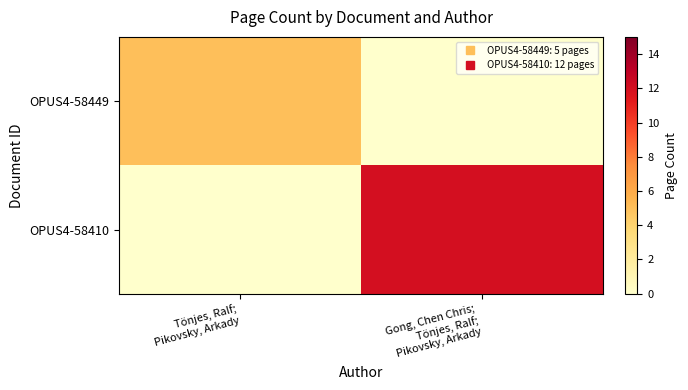

Reading right to left, what are all the values shown in this chart?

OPUS4-58449: Gong, Chen Chris;
Tönjes, Ralf;
Pikovsky, Arkady=0	Tönjes, Ralf;
Pikovsky, Arkady=5
OPUS4-58410: Gong, Chen Chris;
Tönjes, Ralf;
Pikovsky, Arkady=12	Tönjes, Ralf;
Pikovsky, Arkady=0